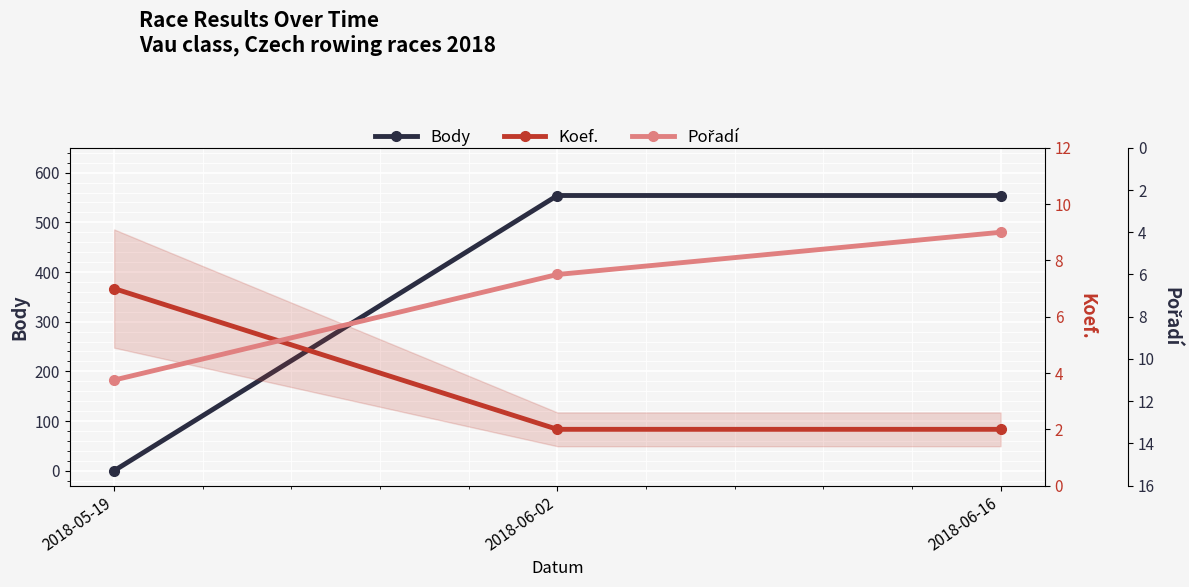

What position from the right is 2018-06-02?

2